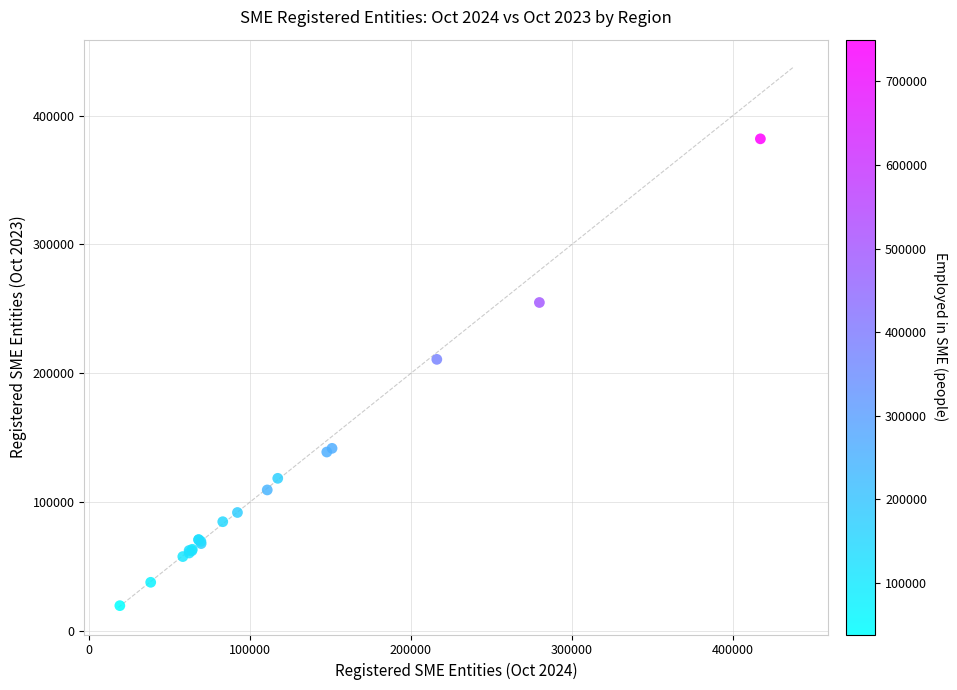

What Y value in the scatter plot is closest to 200904?

210898